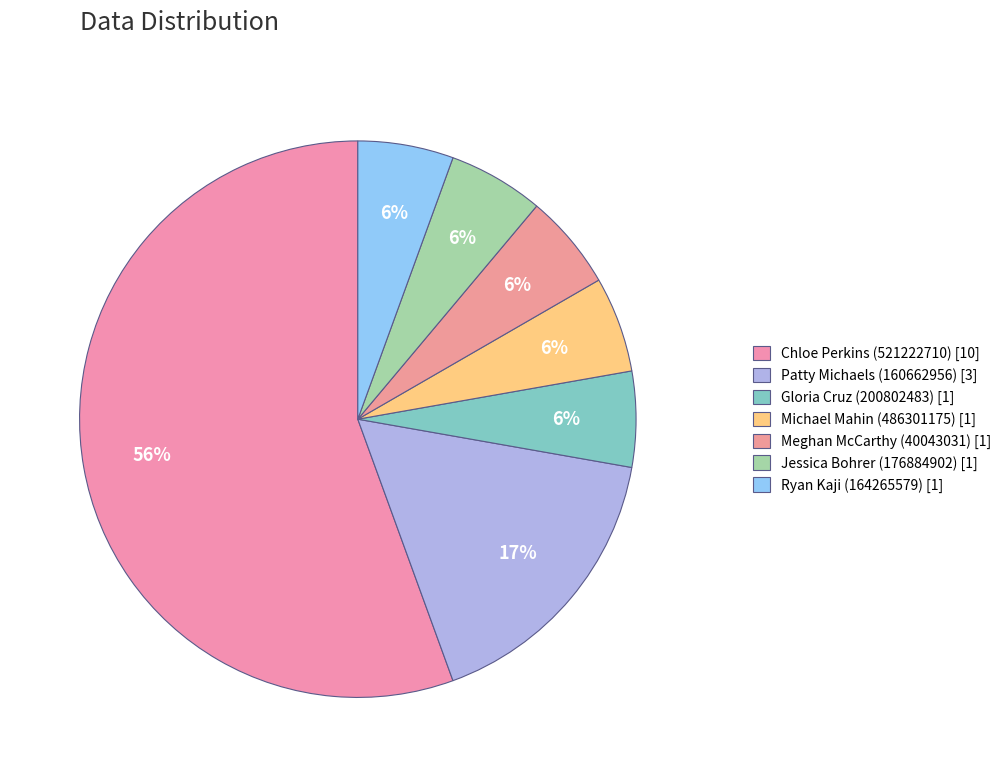

How many slices are in this pie chart?

7